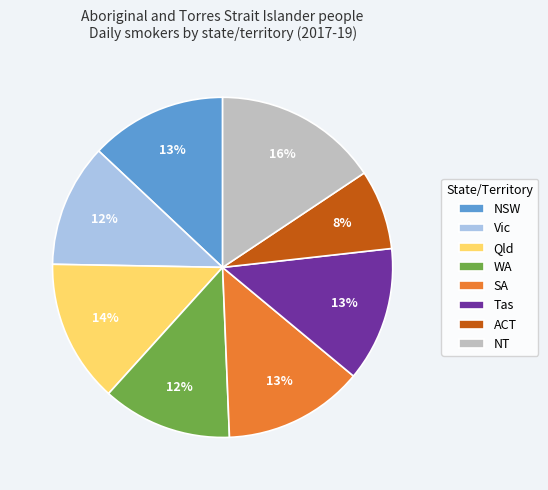

Which category has the smallest portion of the pie?

ACT